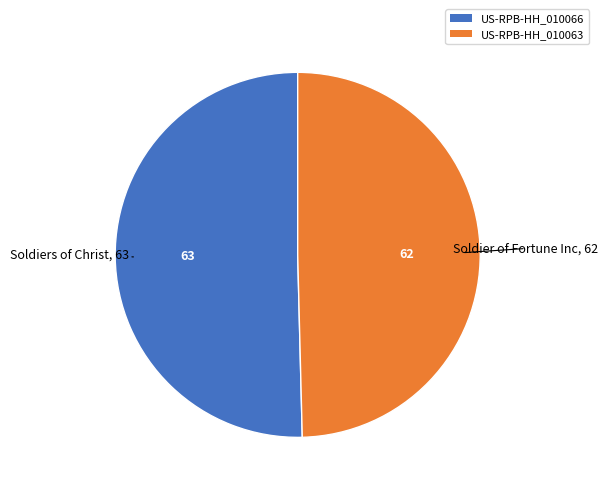

Which has a higher value, US-RPB-HH_010063 or US-RPB-HH_010066?

US-RPB-HH_010066